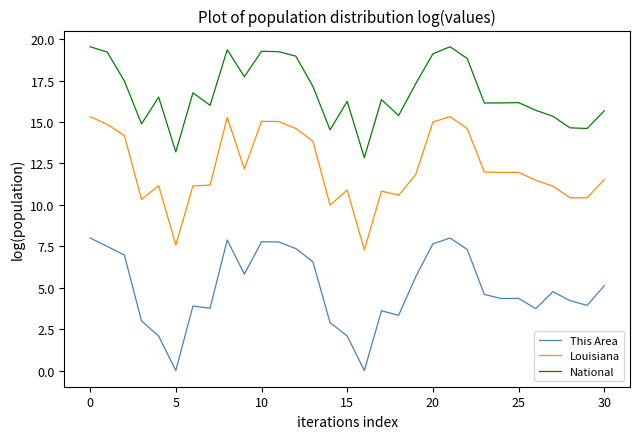

How many categories are shown in the chart?

31